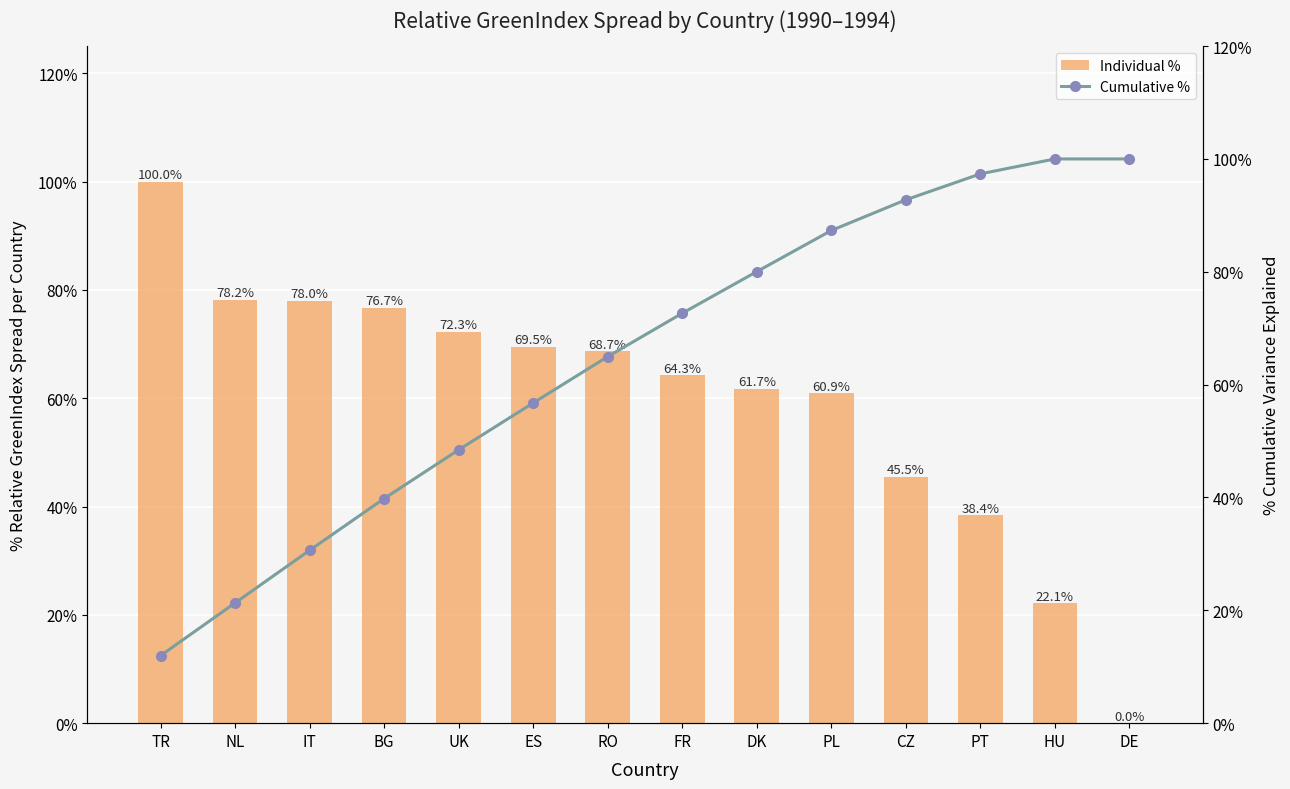

What is the label of the 3rd bar from the left?

IT